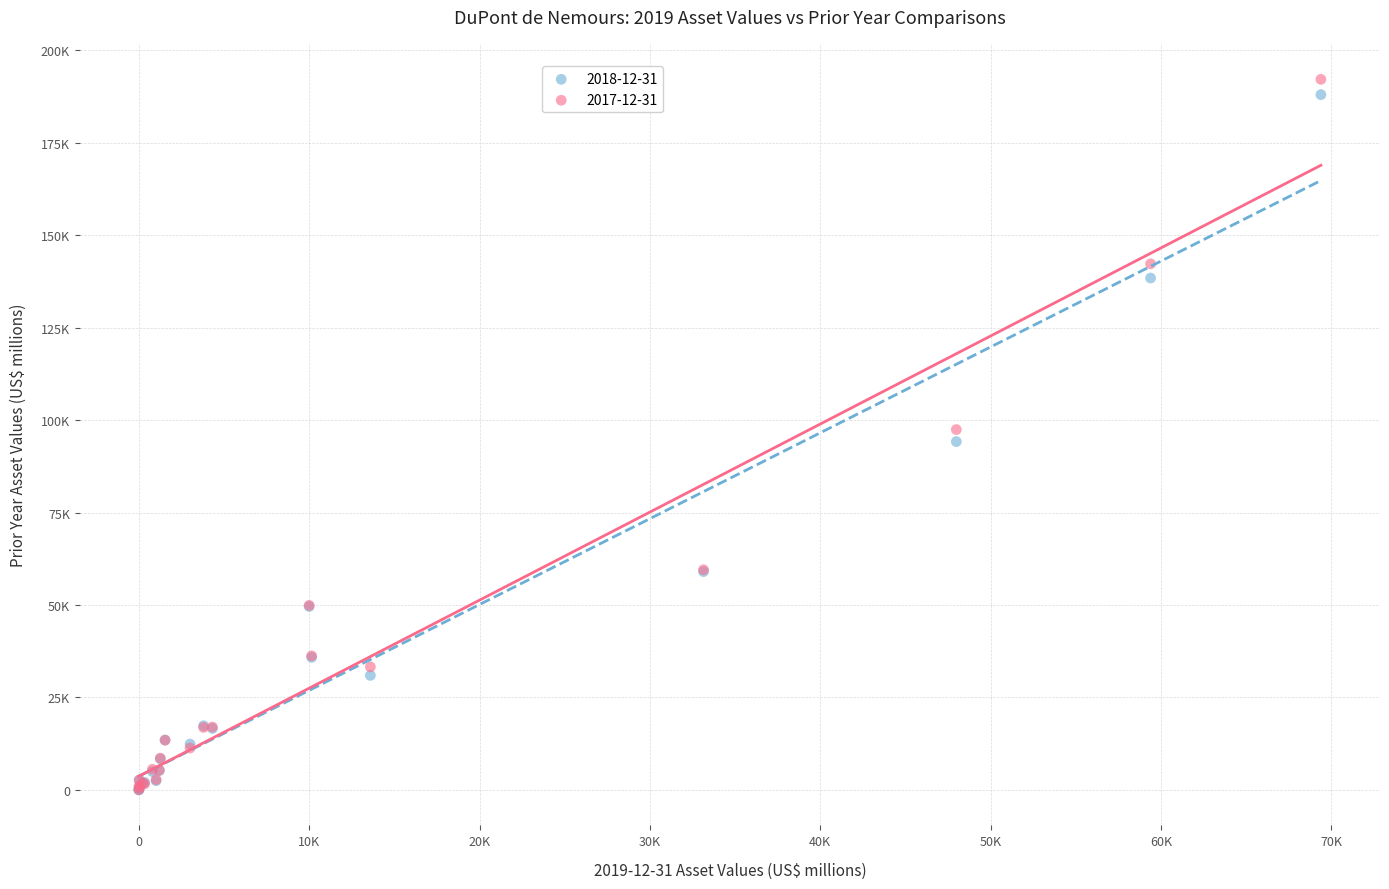

Which series reaches the maximum Y coordinate?

2017-12-31